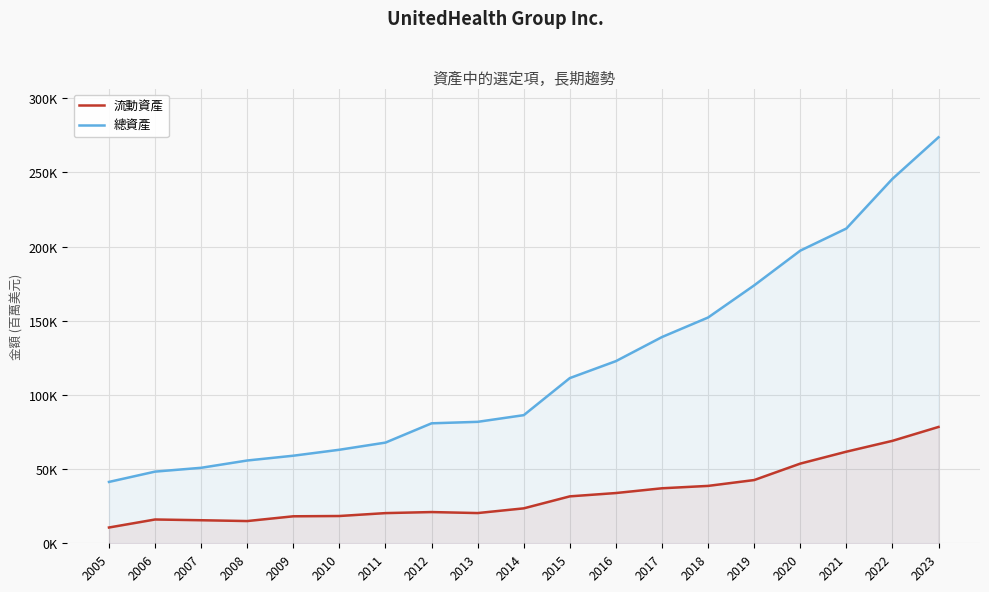

What is the spread (max minus min) of values at 2005?

30734